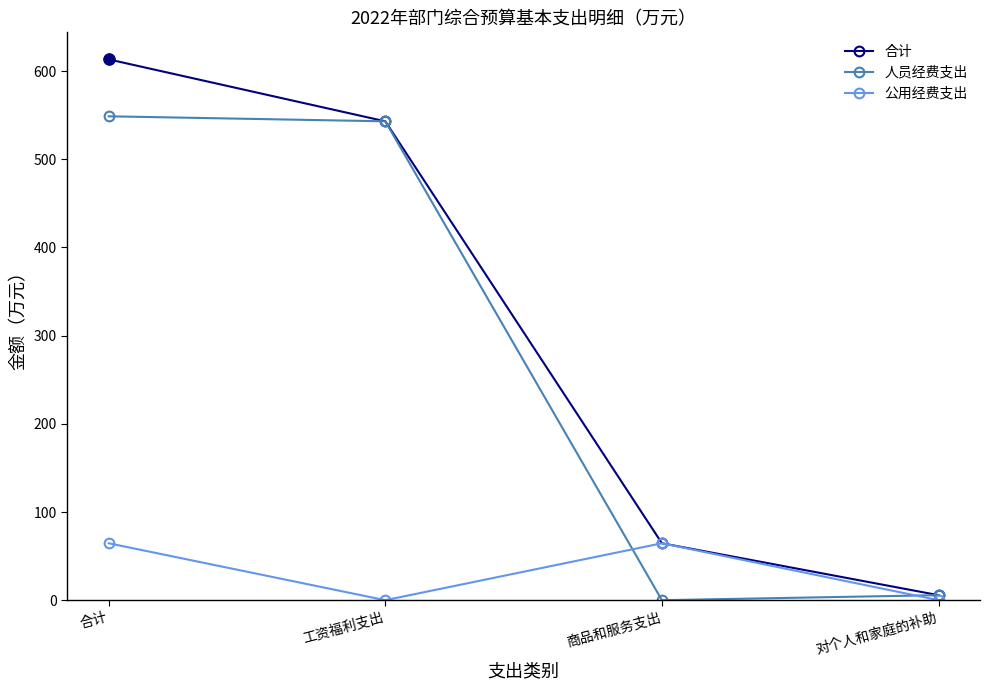

Reading left to right, list all the values displayed in this chart.

合计: 613.3	543.0	64.6	5.7
人员经费支出: 548.7	543.0	0.0	5.7
公用经费支出: 64.6	0.0	64.6	0.0